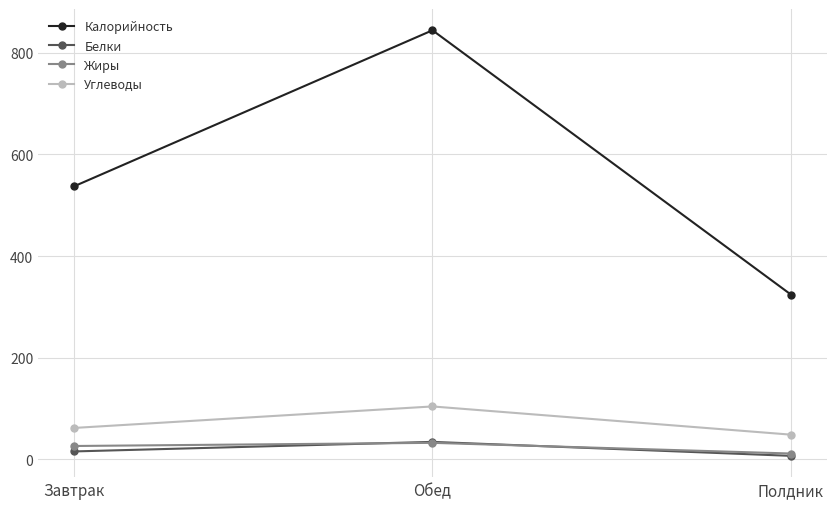

What is the value of the Жиры point at the 3rd from the left?

11.5